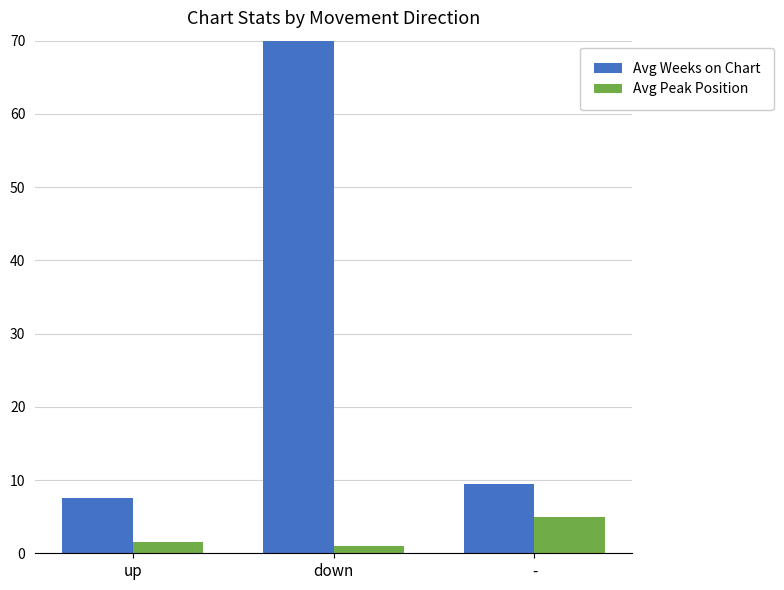

Reading right to left, list all the values displayed in this chart.

Avg Weeks on Chart: 9.4	103.0	7.5
Avg Peak Position: 4.9	1.0	1.5